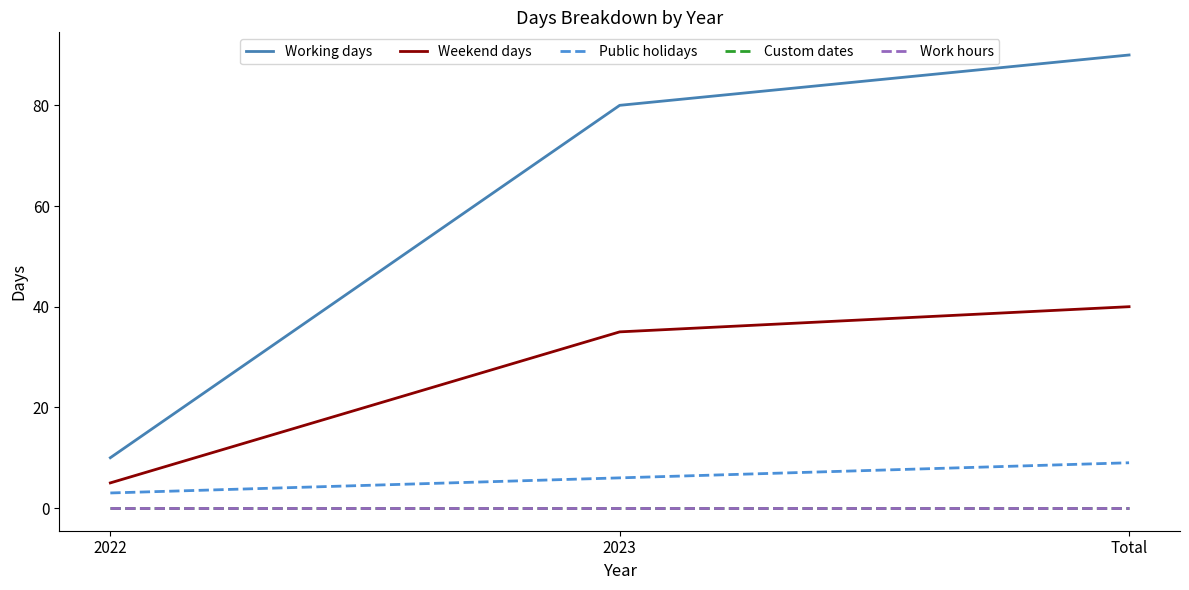

Does the chart have visible grid lines?

No